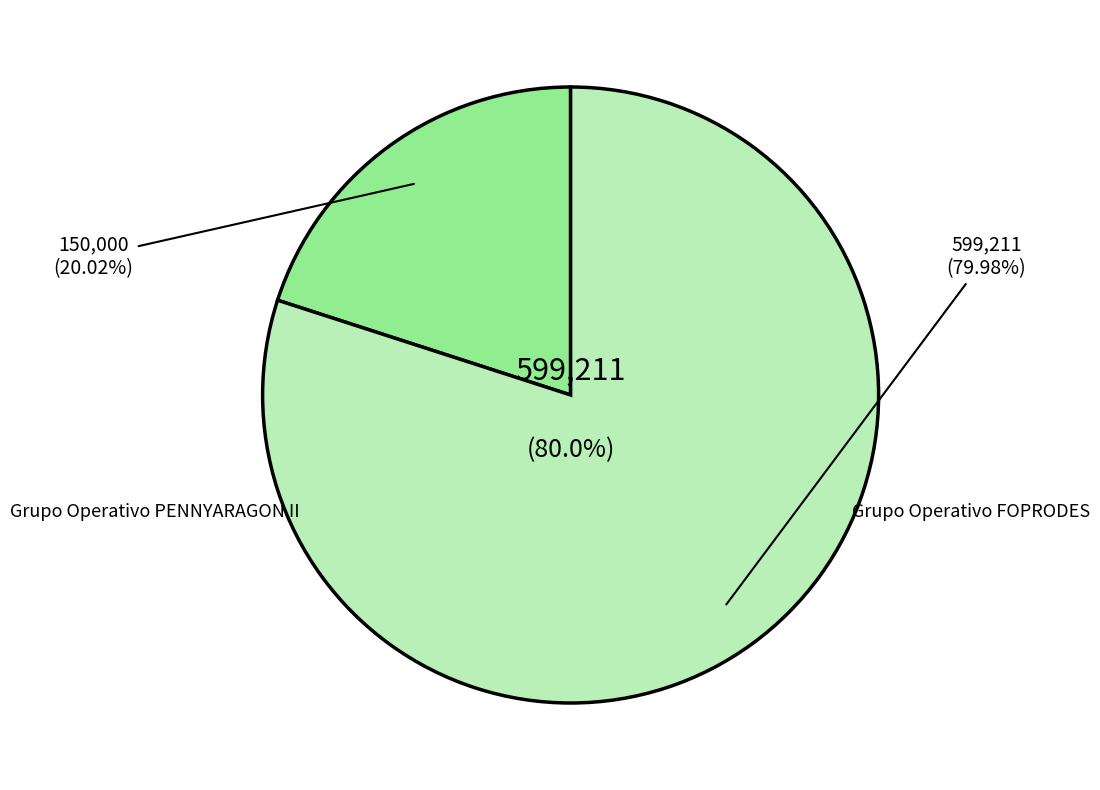

Rank the categories by value from lowest to highest.

Grupo Operativo PENNYARAGON II, Grupo Operativo FOPRODES